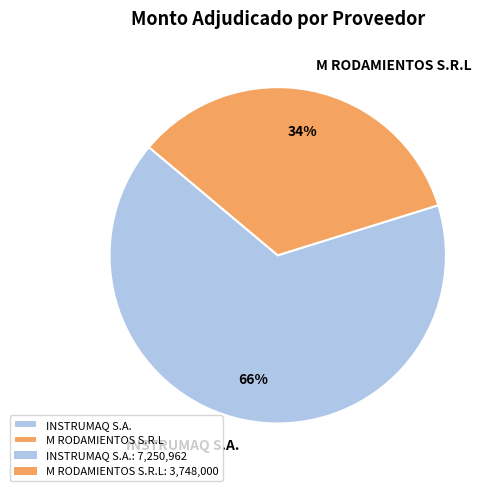

Rank the categories by value from highest to lowest.

INSTRUMAQ S.A., M RODAMIENTOS S.R.L